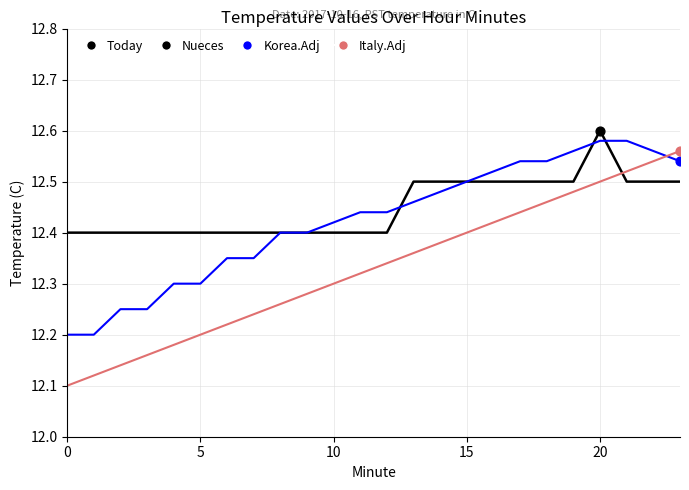

Which series has the widest spread of values?

Italy.Adj